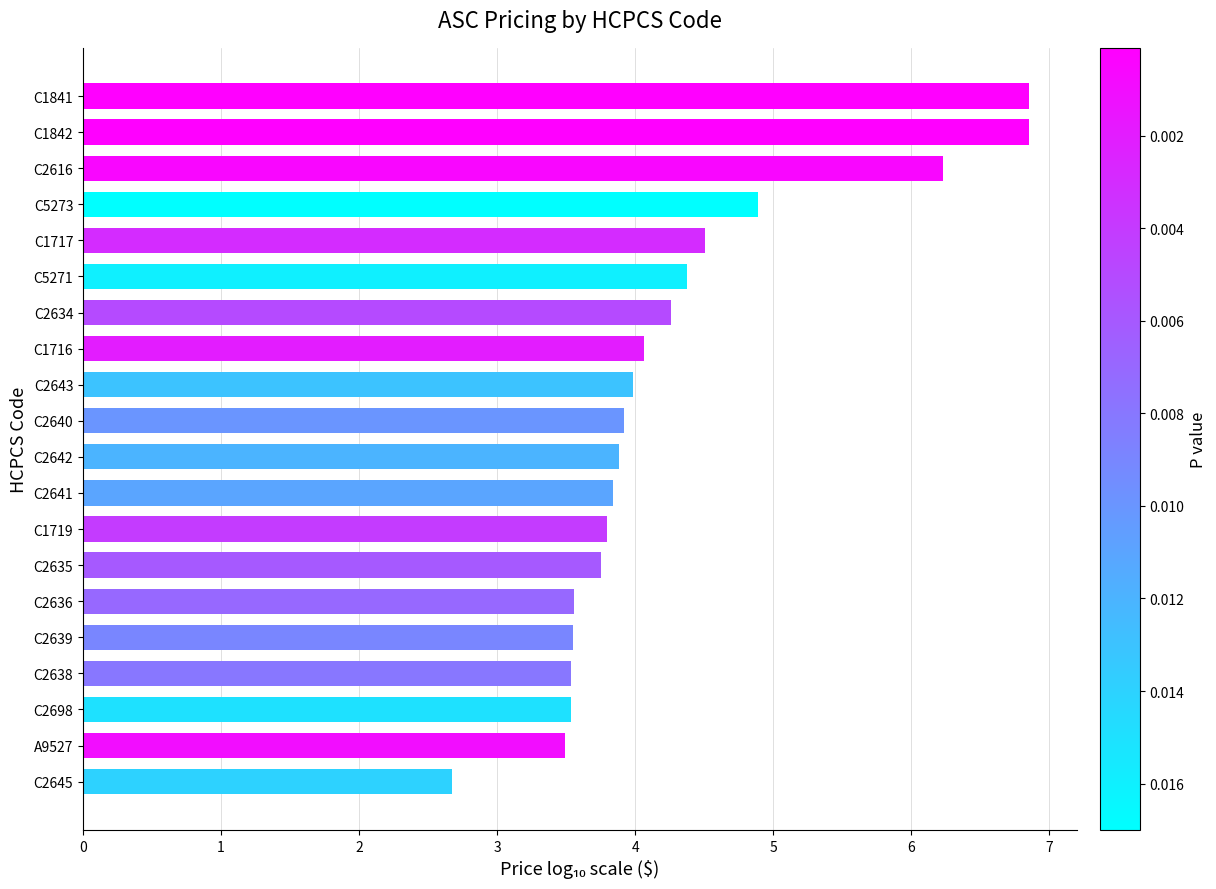

The chart shows a value of 3.5 at C2638. True or false?

True